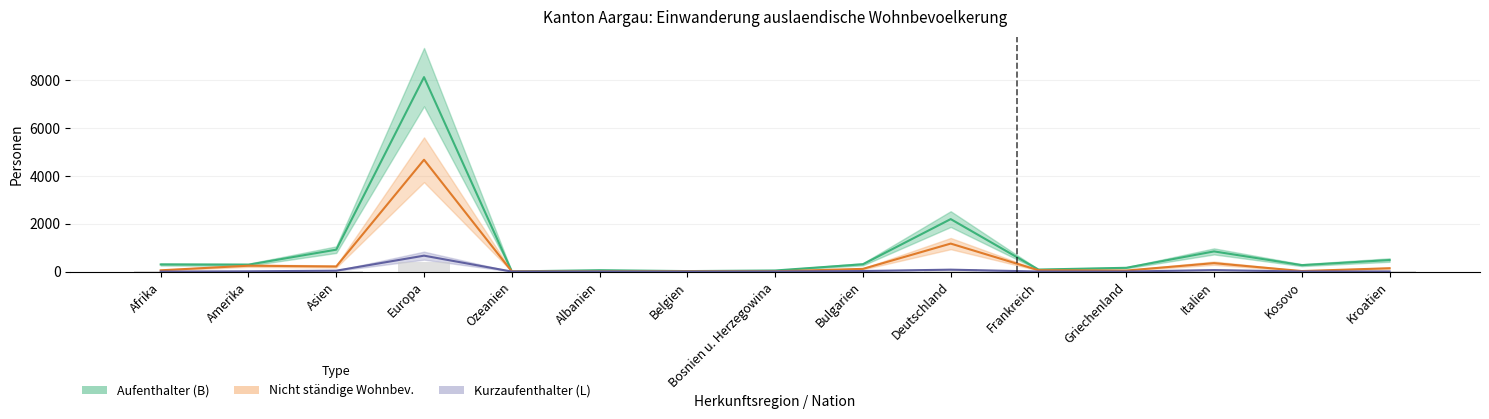

Reading left to right, transcribe all the data shown in this chart.

Aufenthalter (B): Afrika=300	Amerika=290	Asien=919	Europa=8139	Ozeanien=8	Albanien=59	Belgien=22	Bosnien u. Herzegowina=47	Bulgarien=308	Deutschland=2198	Frankreich=86	Griechenland=160	Italien=846	Kosovo=271	Kroatien=485
Nicht ständige Wohnbev.: Afrika=55	Amerika=248	Asien=215	Europa=4682	Ozeanien=8	Albanien=5	Belgien=11	Bosnien u. Herzegowina=12	Bulgarien=115	Deutschland=1173	Frankreich=59	Griechenland=45	Italien=355	Kosovo=24	Kroatien=142
Kurzaufenthalter (L): Afrika=1	Amerika=13	Asien=39	Europa=668	Ozeanien=2	Albanien=2	Belgien=0	Bosnien u. Herzegowina=4	Bulgarien=25	Deutschland=82	Frankreich=4	Griechenland=3	Italien=64	Kosovo=5	Kroatien=7